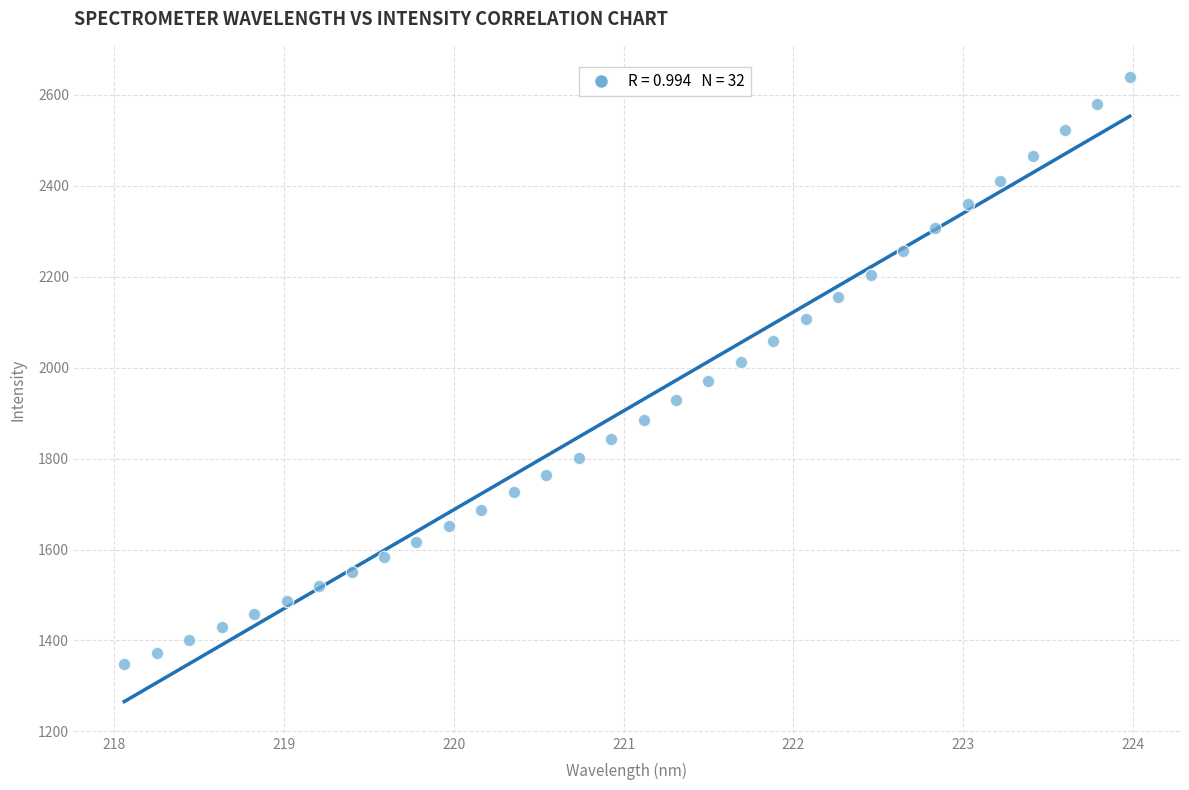

What is the range of X values (max minus min)?

5.9